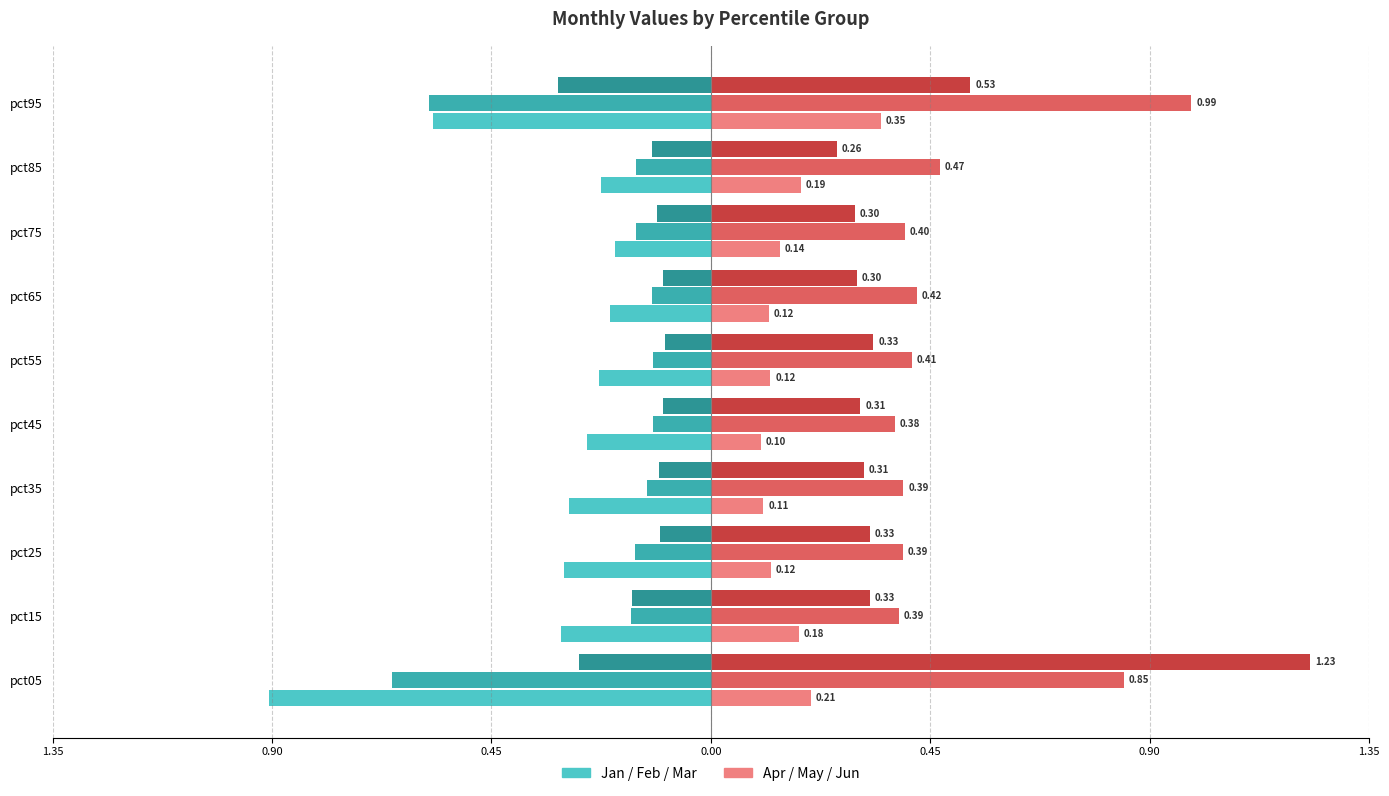

What is the difference between the Jan (left) values at pct95 and pct85?

0.3